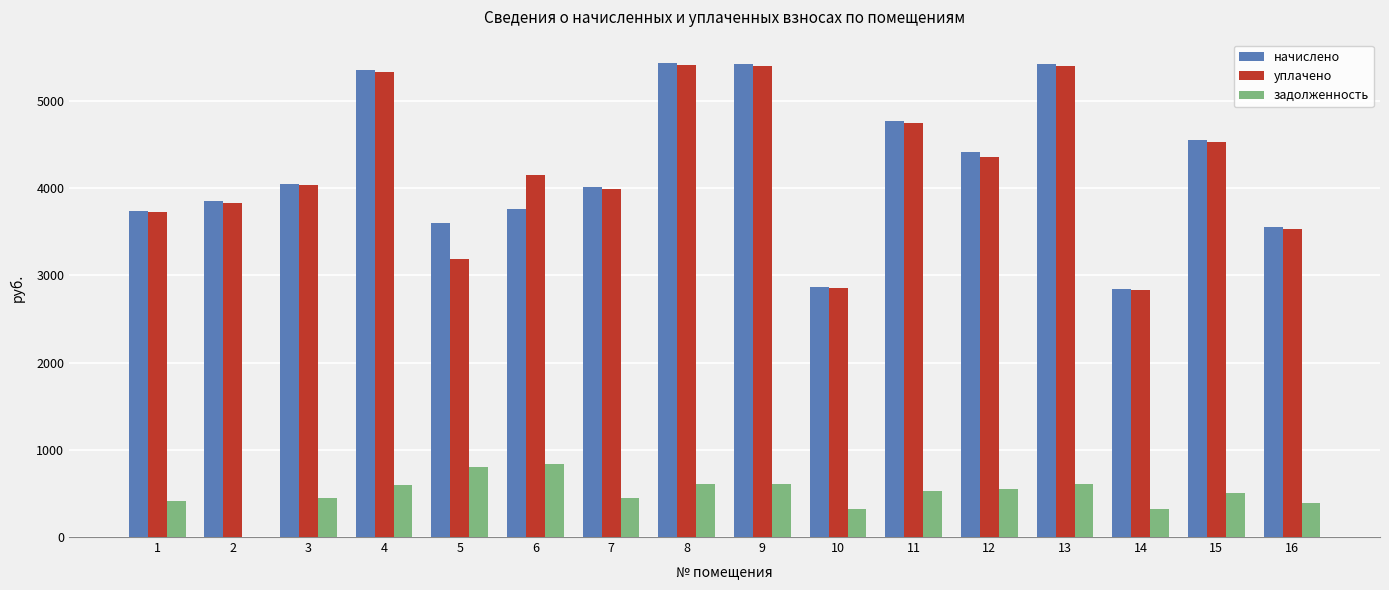

How many data points does each series have?

16